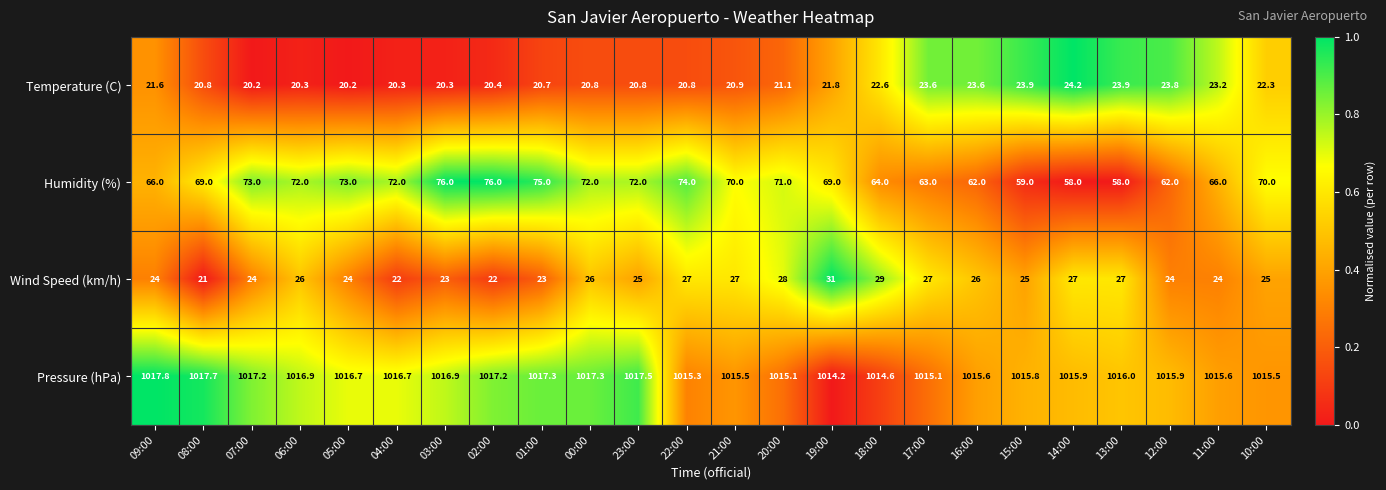

Which series has the largest total across all categories?

Pressure (hPa)